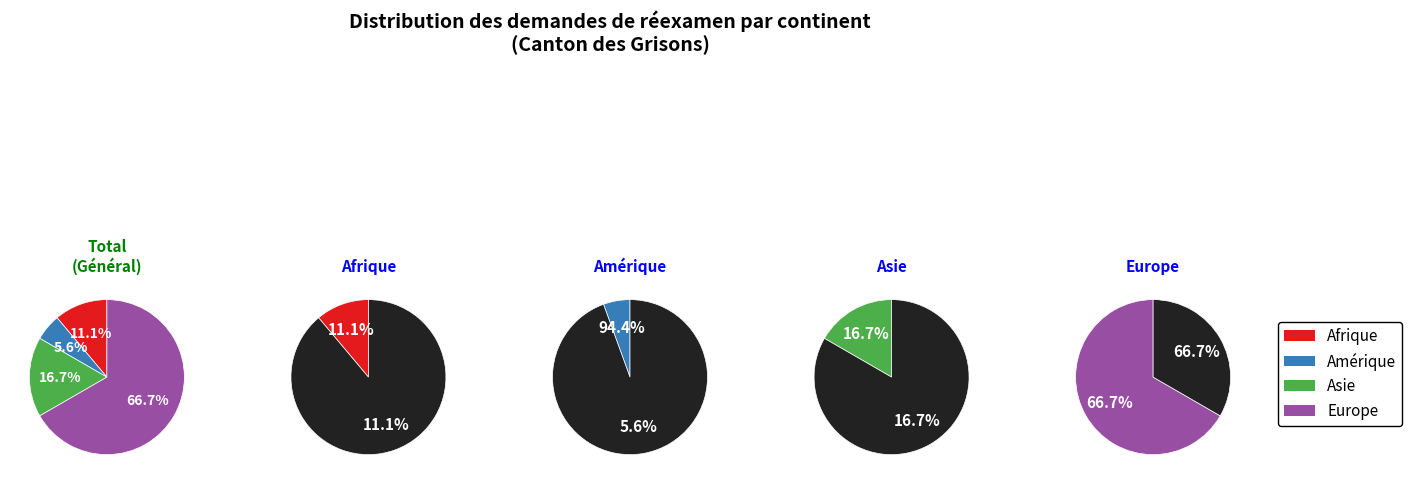

Which category has the smallest portion of the pie?

Amérique